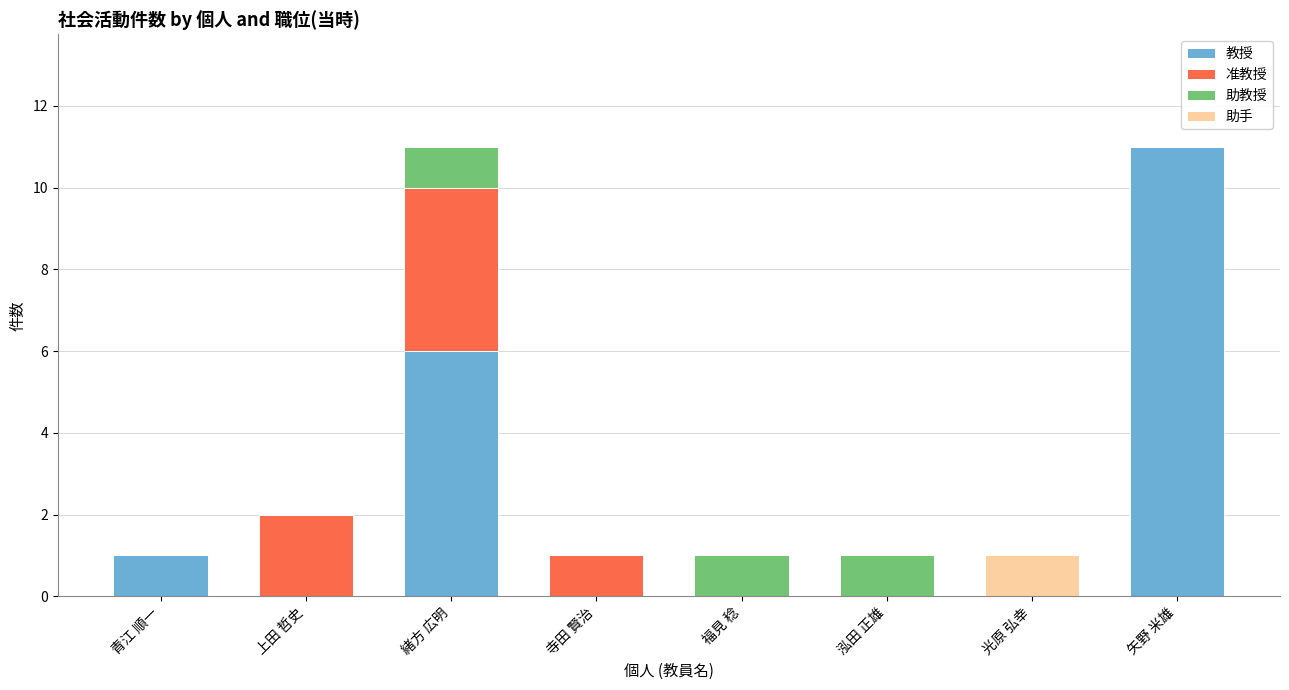

Are the bars grouped side by side (vs. stacked)?

No